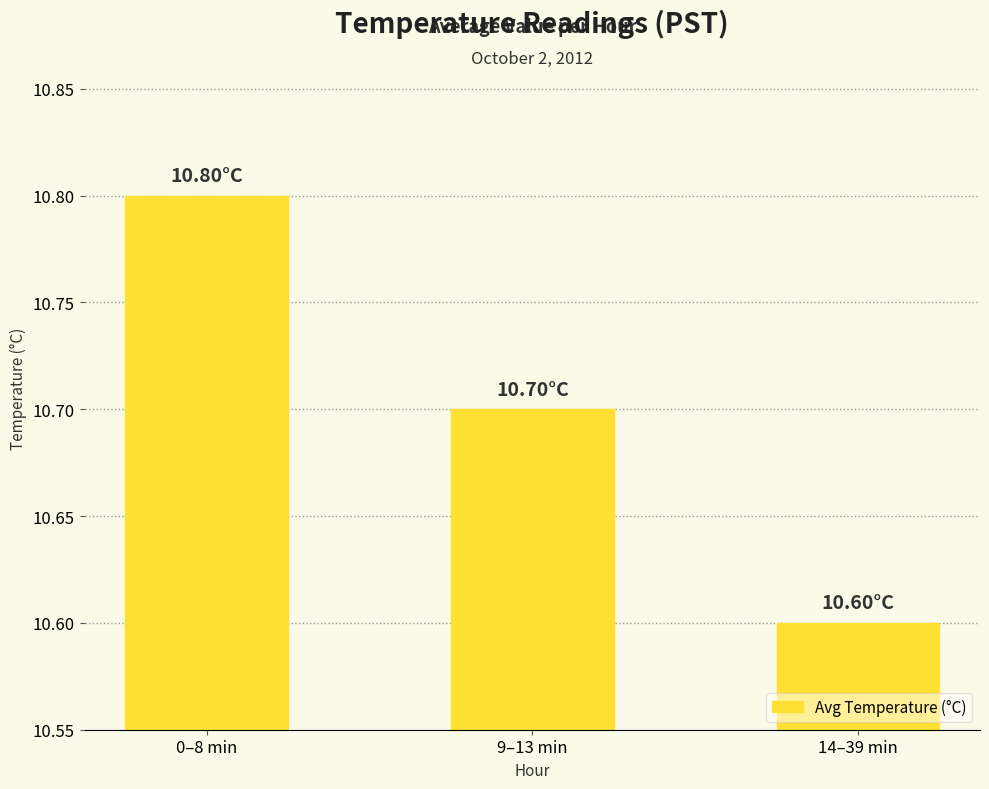

Reading left to right, what are all the values shown in this chart?

10.8	10.7	10.6